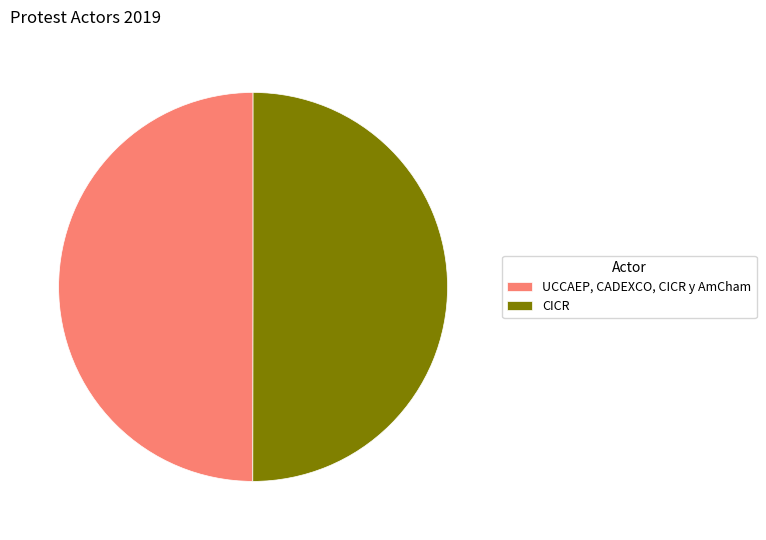

Is it true that UCCAEP, CADEXCO, CICR y AmCham is 50% of the pie?

True